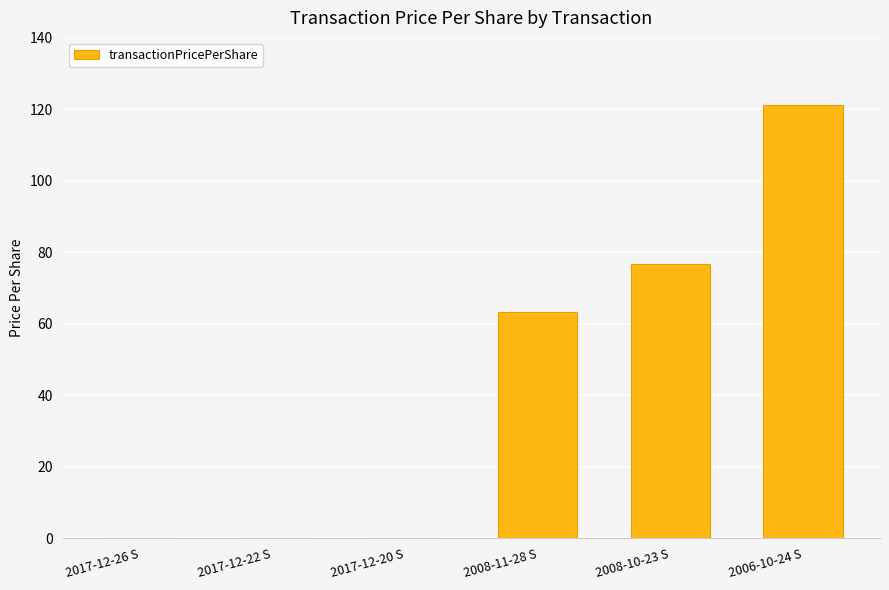

What is the sum of all values?

262.0